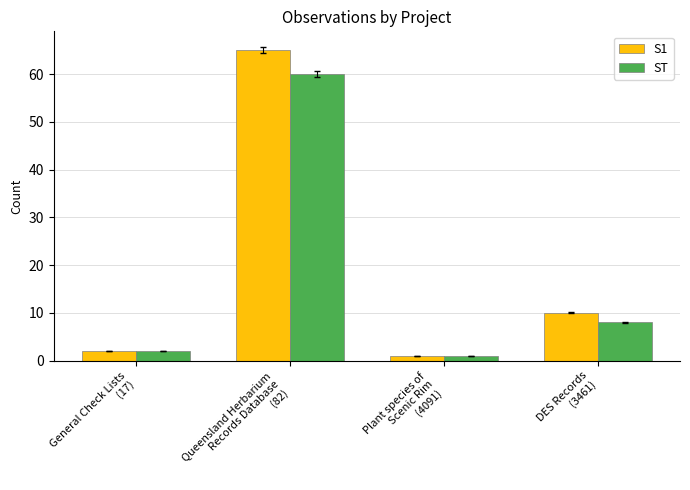

At Queensland Herbarium
Records Database
(82), list the series in order from smallest to largest.

ST, S1